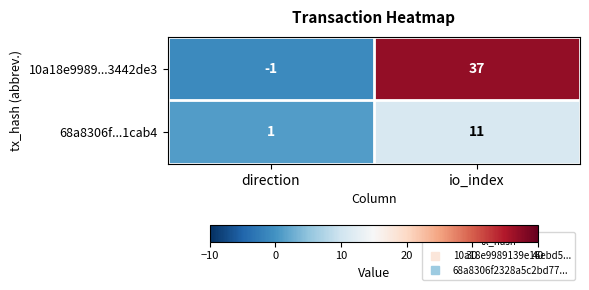

Reading right to left, list all the values displayed in this chart.

10a18e9989...3442de3: io_index=37	direction=-1
68a8306f...1cab4: io_index=11	direction=1